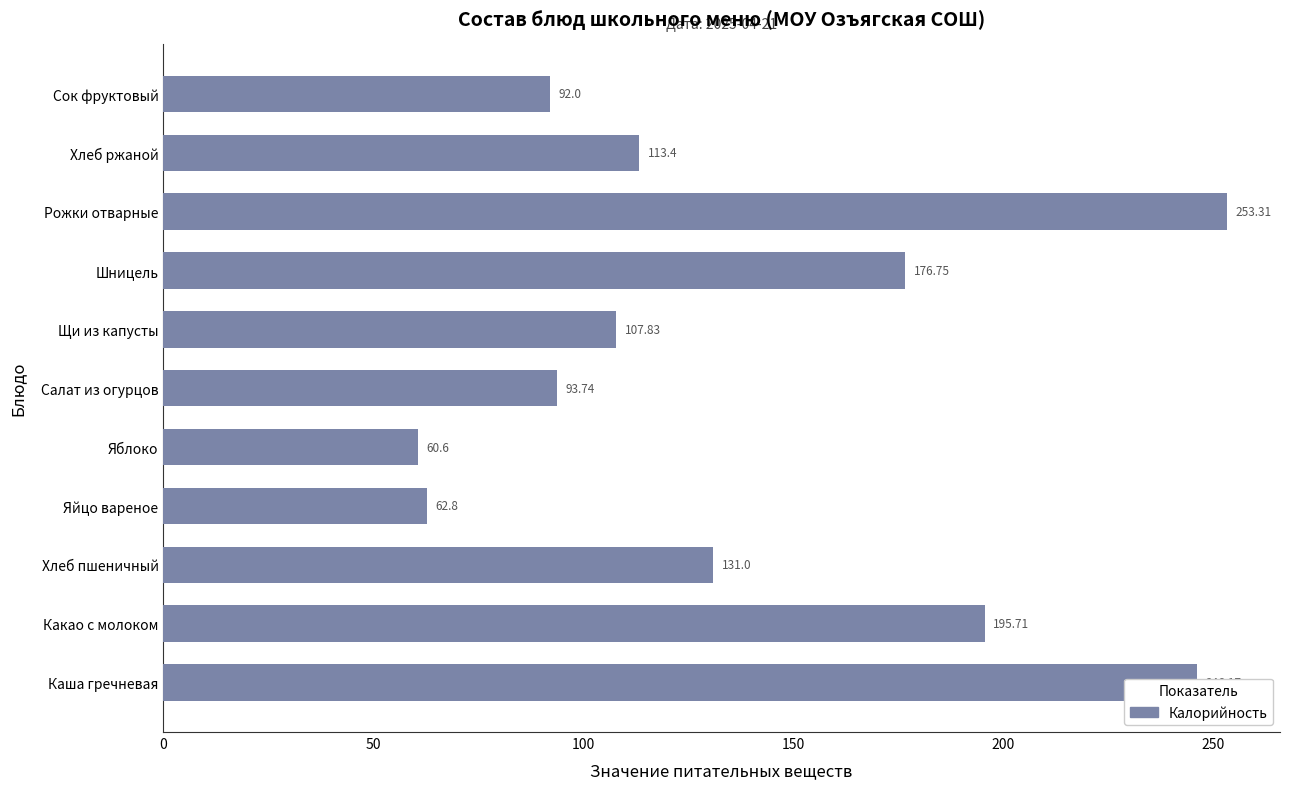

What is the greatest value displayed?

253.3